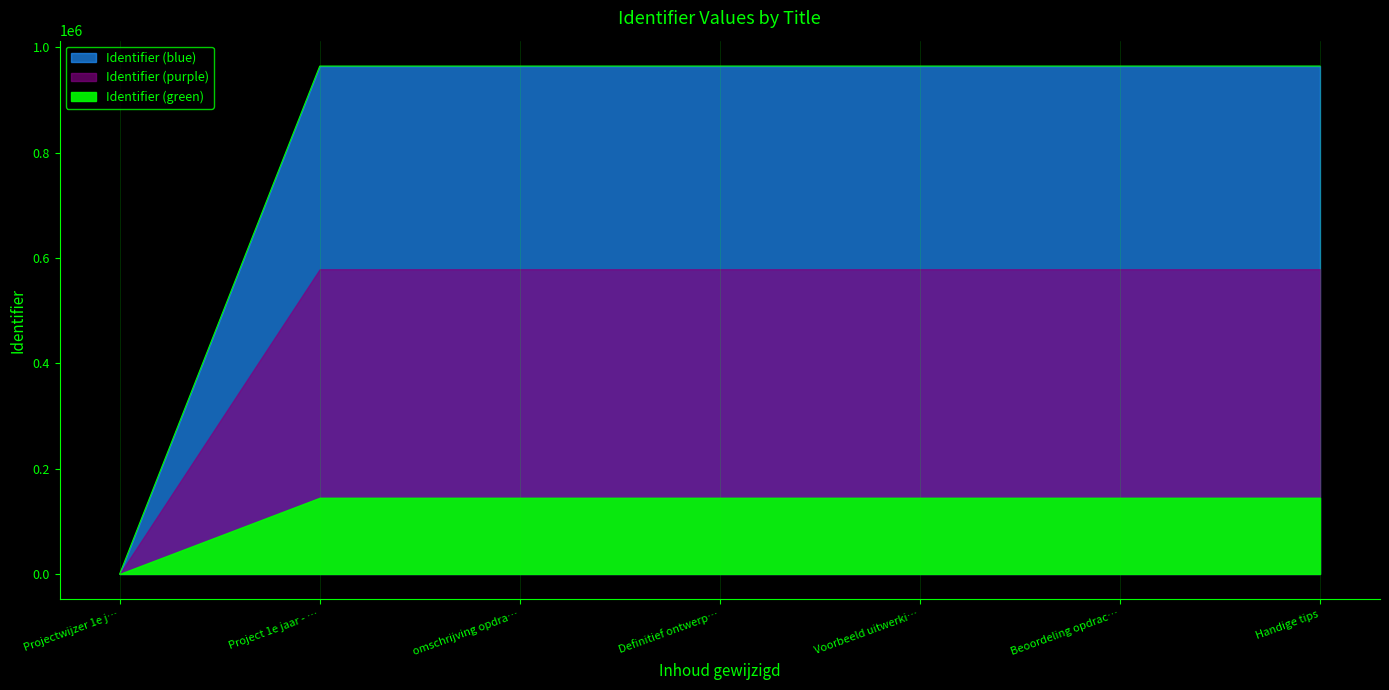

Where is the first local maximum?

Definitief ontwerp…